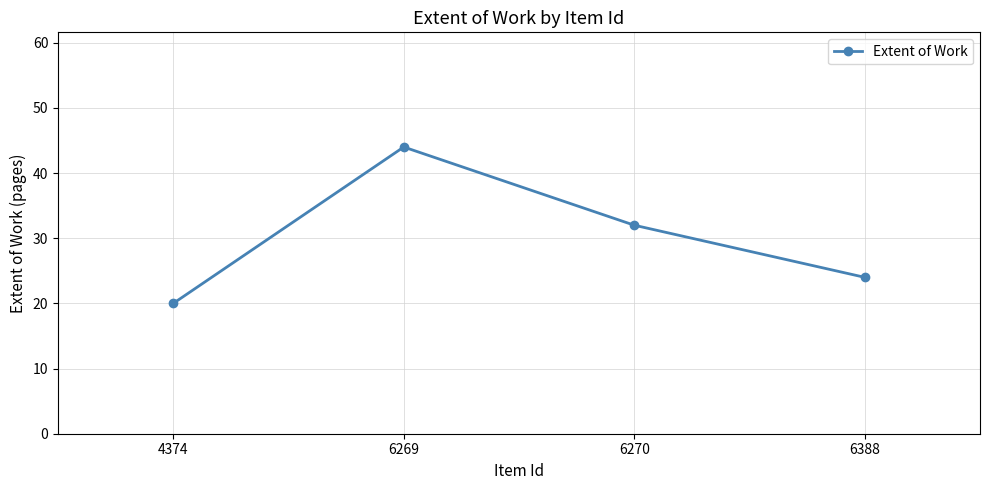

What is the change in value from 4374 to 6388?

+4